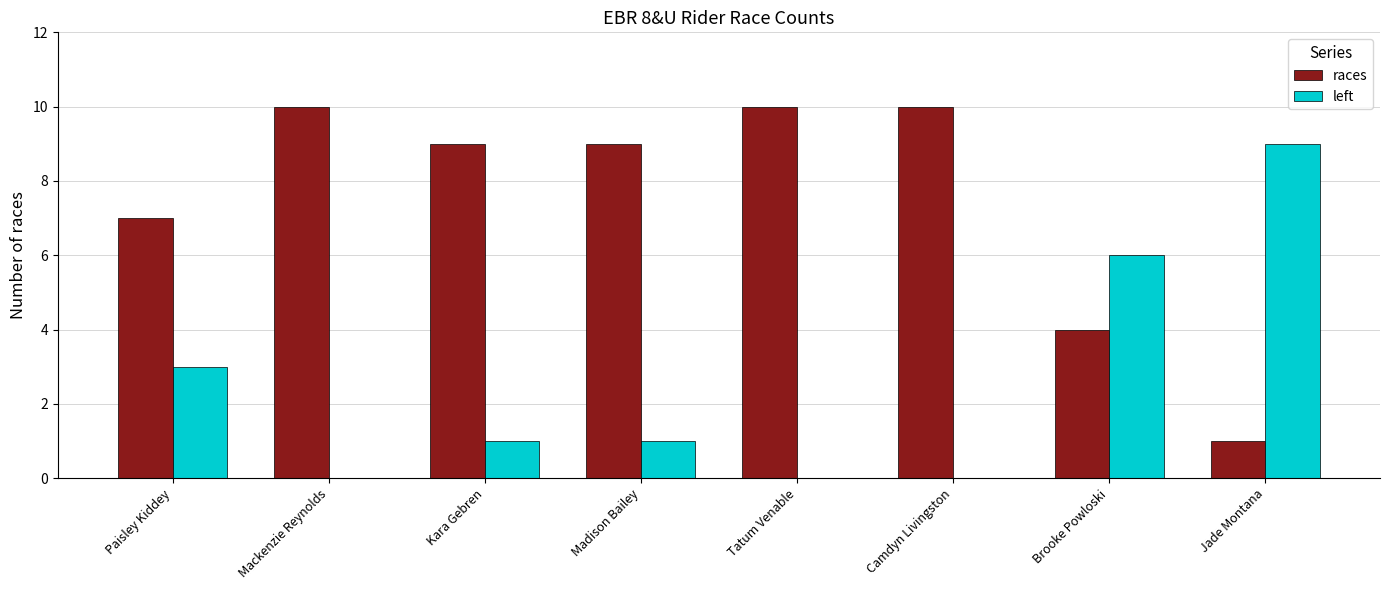

How many left values are between 0 and 6?

7